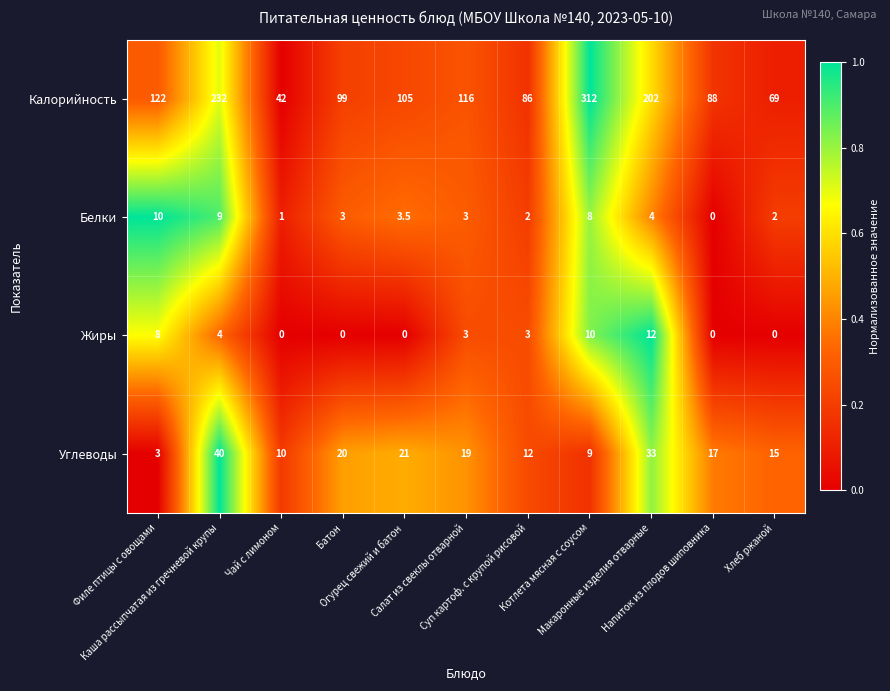

Count the Белки values in the range 2 to 8.

7